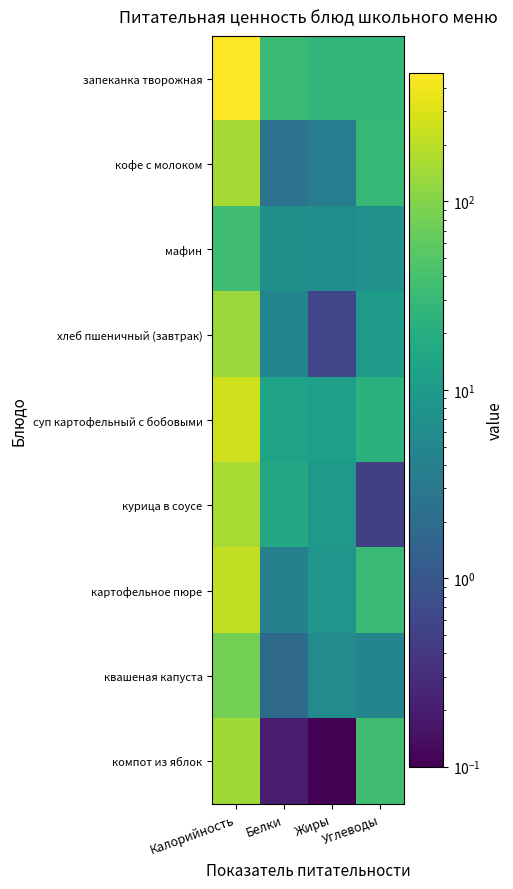

Which series has the largest total across all categories?

запеканка творожная